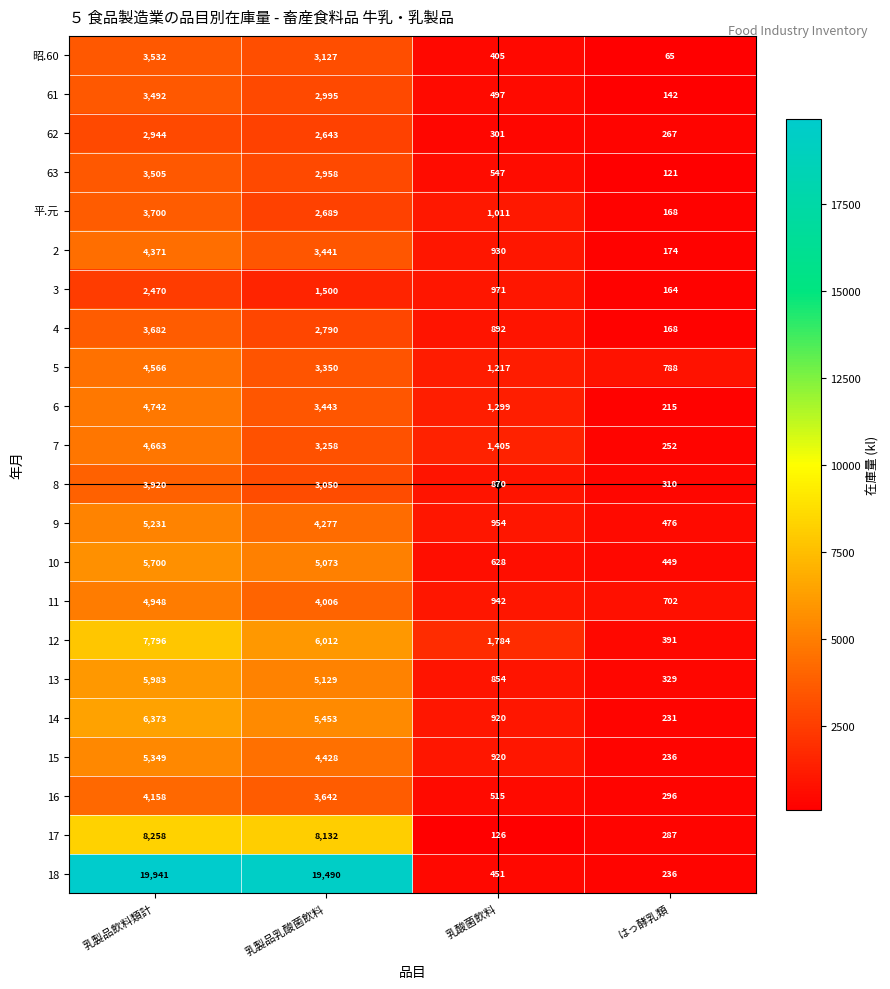

What is the difference between the 12 values at 乳酸菌飲料 and はっ酵乳類?

1393